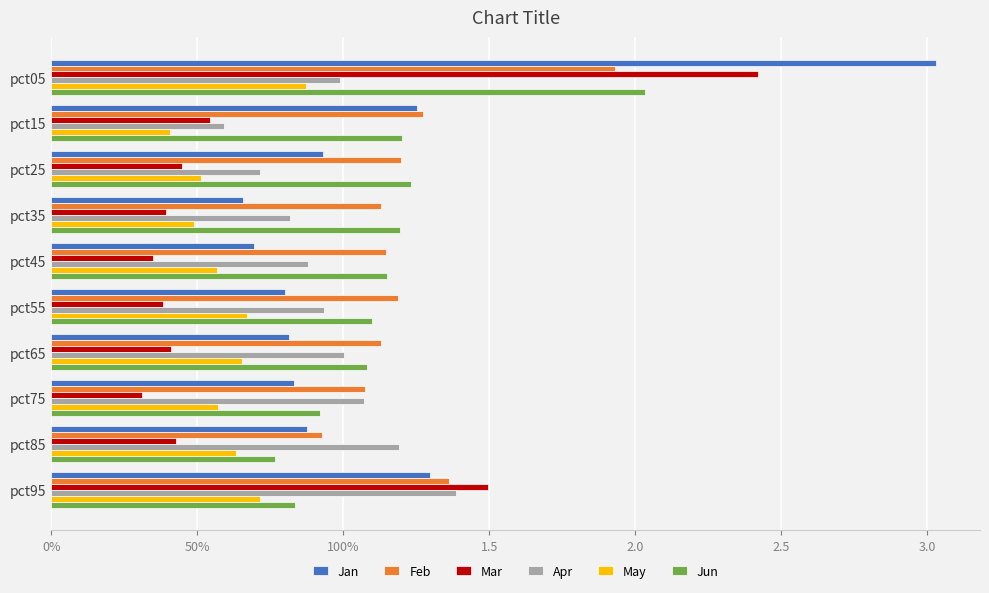

What is the difference between the maximum and second lowest values in the May series?

0.4